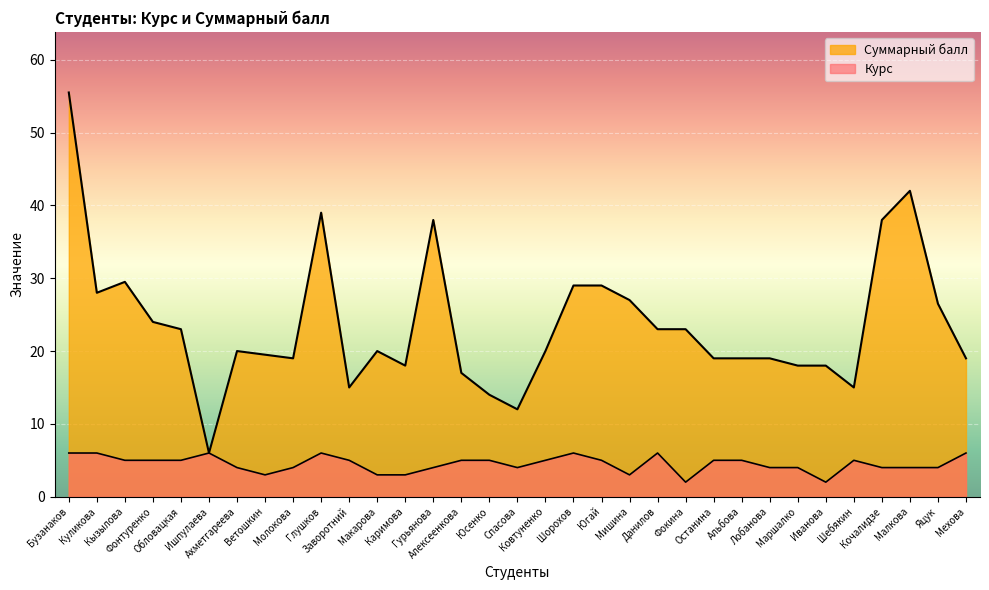

Reading left to right, list all the values displayed in this chart.

Курс: Бузанаков=6.0	Куликова=6.0	Кызылова=5.0	Фонтуренко=5.0	Обловацкая=5.0	Ишпулаева=6.0	Ахметгареева=4.0	Ветошкин=3.0	Молокова=4.0	Глушков=6.0	Заворотний=5.0	Макарова=3.0	Каримова=3.0	Гурьянова=4.0	Алексеенкова=5.0	Юсенко=5.0	Спасова=4.0	Ковтуненко=5.0	Шорохов=6.0	Югай=5.0	Мишина=3.0	Данилов=6.0	Фокина=2.0	Останина=5.0	Альбова=5.0	Лобанова=4.0	Маршалко=4.0	Иванова=2.0	Шебякин=5.0	Кочалидзе=4.0	Малкова=4.0	Яцук=4.0	Мехова=6.0
Суммарный балл: Бузанаков=55.5	Куликова=28.0	Кызылова=29.5	Фонтуренко=24.0	Обловацкая=23.0	Ишпулаева=6.0	Ахметгареева=20.0	Ветошкин=19.5	Молокова=19.0	Глушков=39.0	Заворотний=15.0	Макарова=20.0	Каримова=18.0	Гурьянова=38.0	Алексеенкова=17.0	Юсенко=14.0	Спасова=12.0	Ковтуненко=20.0	Шорохов=29.0	Югай=29.0	Мишина=27.0	Данилов=23.0	Фокина=23.0	Останина=19.0	Альбова=19.0	Лобанова=19.0	Маршалко=18.0	Иванова=18.0	Шебякин=15.0	Кочалидзе=38.0	Малкова=42.0	Яцук=26.5	Мехова=19.0